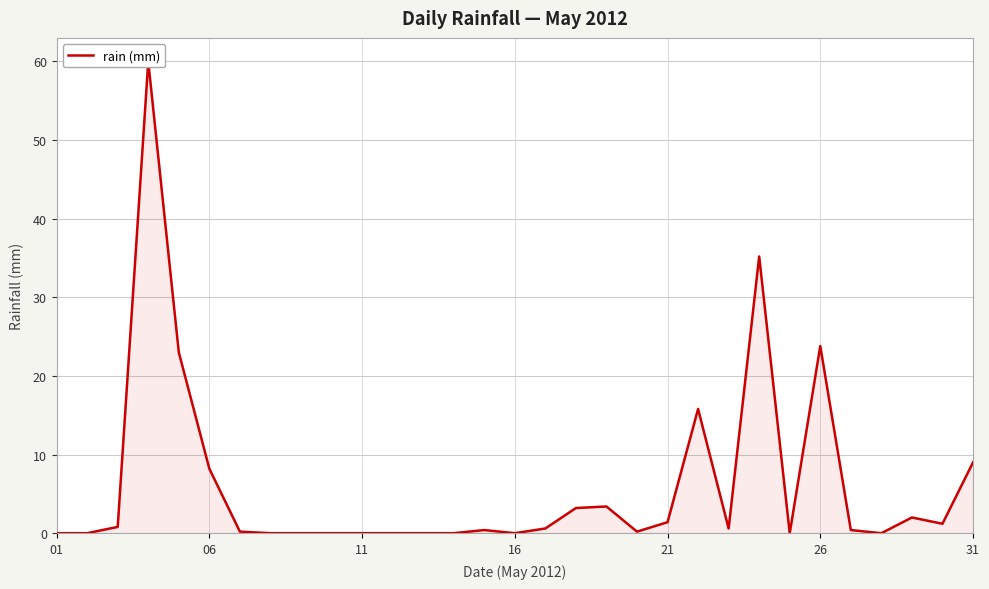

True or false: the data shows 34.6 at 26.

False